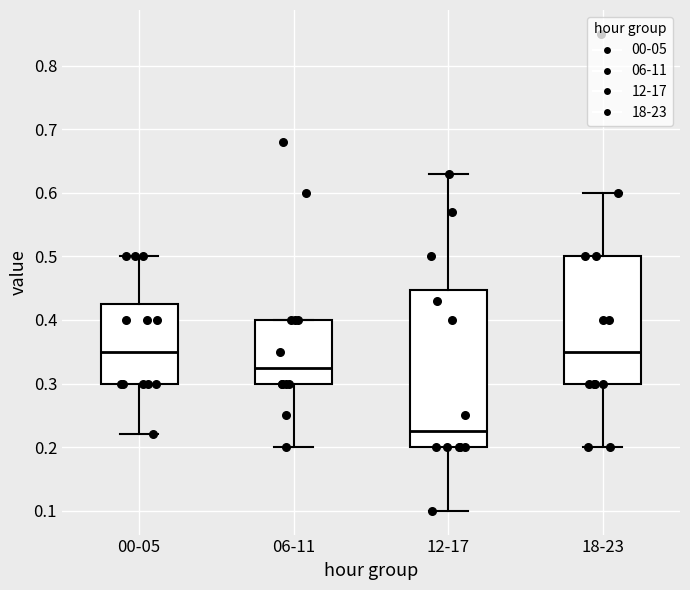

Reading left to right, transcribe this box plot: for each box, give where its median line is, the range the box spans, and where its two whiskers end, as read against the y-axis. The values are not printed on the chart, so give them approximately, as read against the axis.

00-05: median 0.35, box 0.30 to 0.43, whiskers 0.22 to 0.50
06-11: median 0.33, box 0.30 to 0.40, whiskers 0.20 to 0.40
12-17: median 0.23, box 0.20 to 0.45, whiskers 0.10 to 0.63
18-23: median 0.35, box 0.30 to 0.50, whiskers 0.20 to 0.60